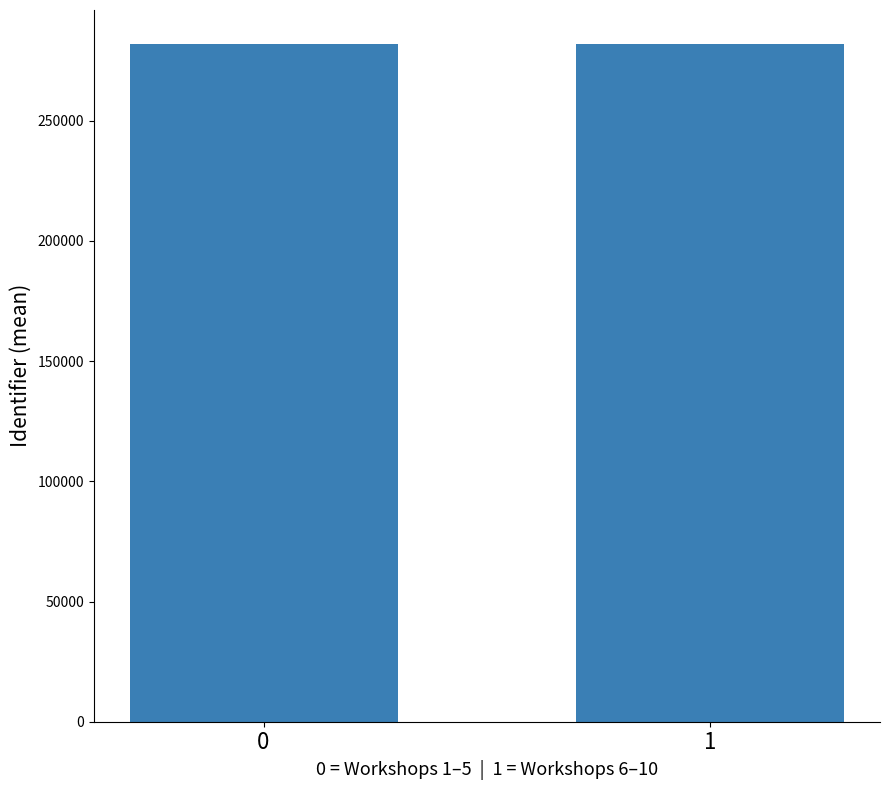

What is the change in value from 0 to 1?

+33.6